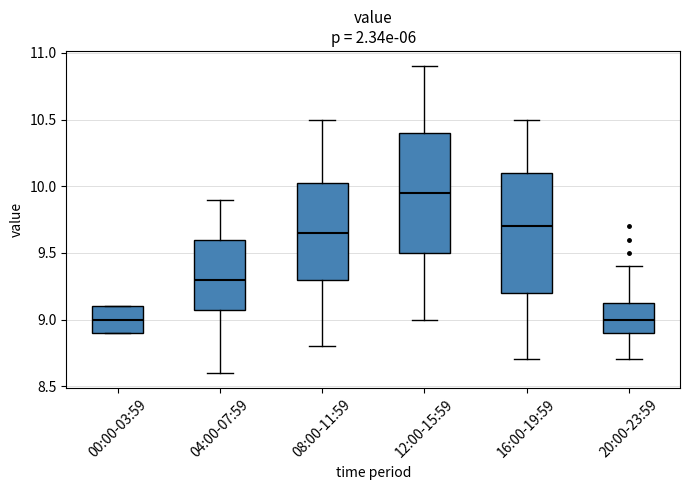

Reading left to right, read every box against the y-axis: the position of its median line, the range the box covers, and the ends of its whiskers. The values are not printed on the chart, so give them approximately, as read against the axis.

00:00-03:59: median 9.00, box 8.90 to 9.10, whiskers 8.90 to 9.10
04:00-07:59: median 9.30, box 9.10 to 9.60, whiskers 8.60 to 9.90
08:00-11:59: median 9.65, box 9.30 to 10.05, whiskers 8.80 to 10.50
12:00-15:59: median 9.95, box 9.50 to 10.40, whiskers 9.00 to 10.90
16:00-19:59: median 9.70, box 9.20 to 10.10, whiskers 8.70 to 10.50
20:00-23:59: median 9.00, box 8.90 to 9.15, whiskers 8.70 to 9.40